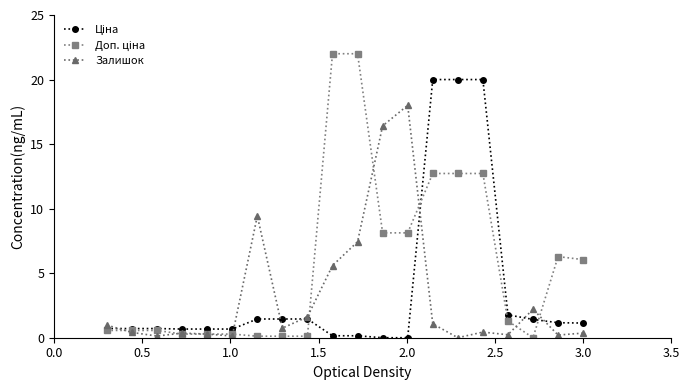

What is the maximum value shown in the chart?

22.0